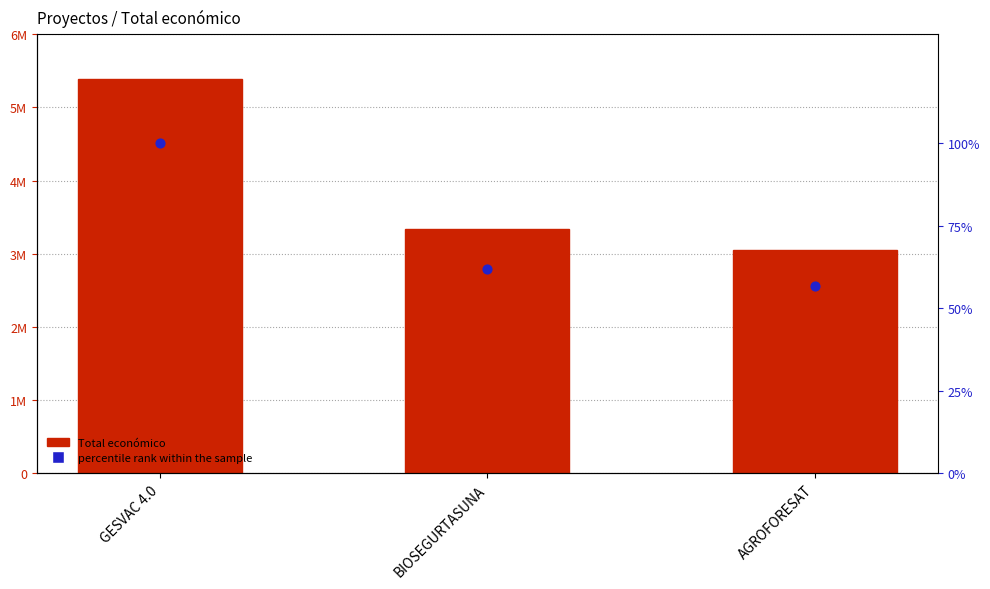

Which series has the largest Y range (max minus min)?

Total económico